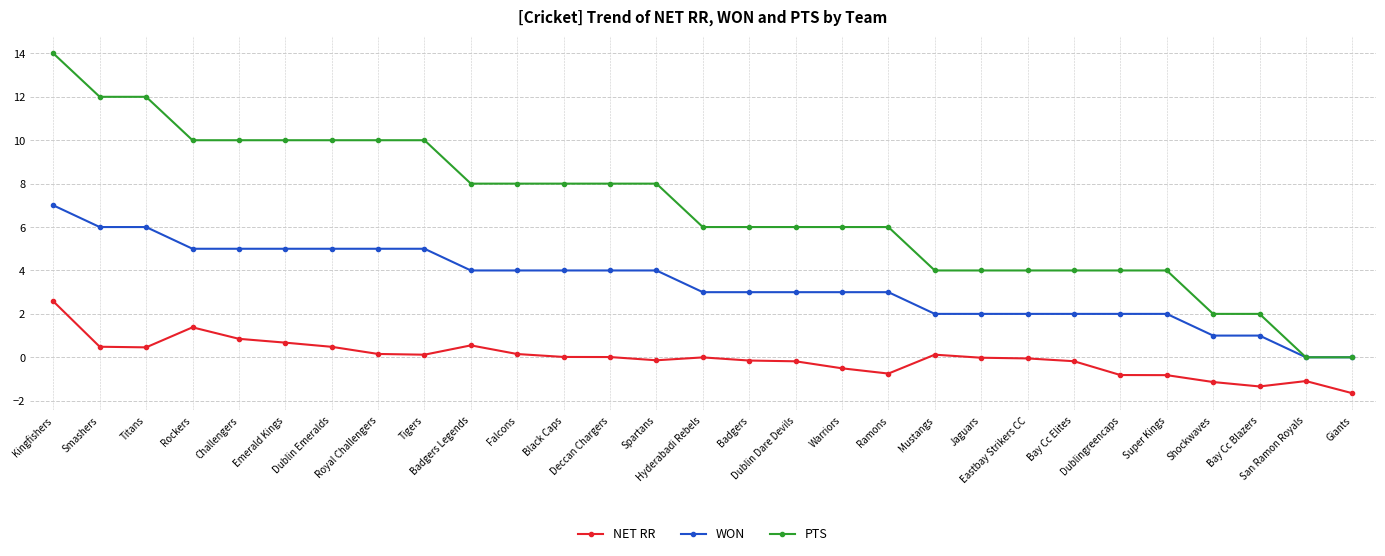

What is the difference between the maximum and minimum values in the PTS series?

14.0